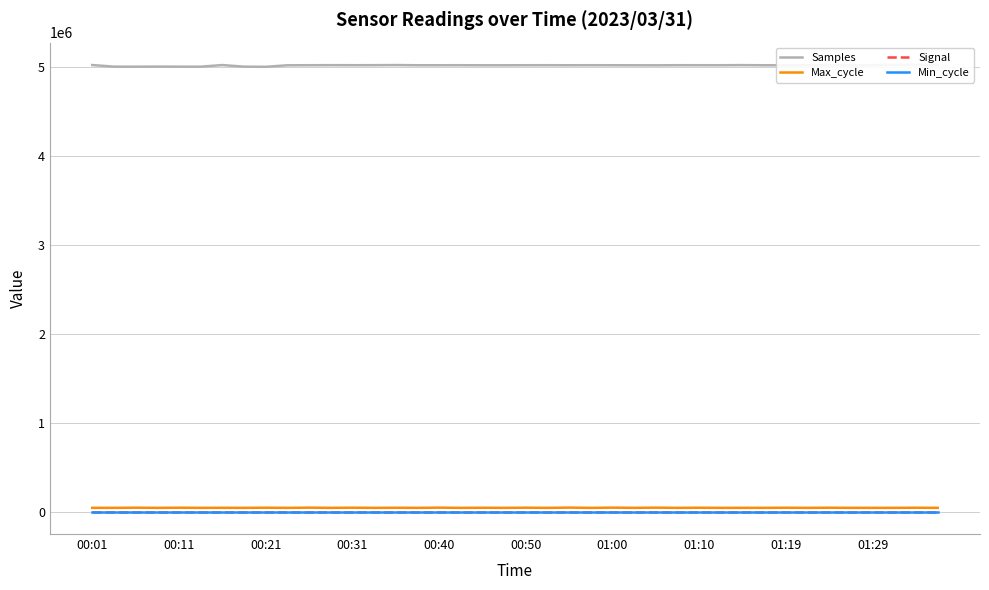

List the series in order of their peak value, lowest first.

Signal, Min_cycle, Max_cycle, Samples